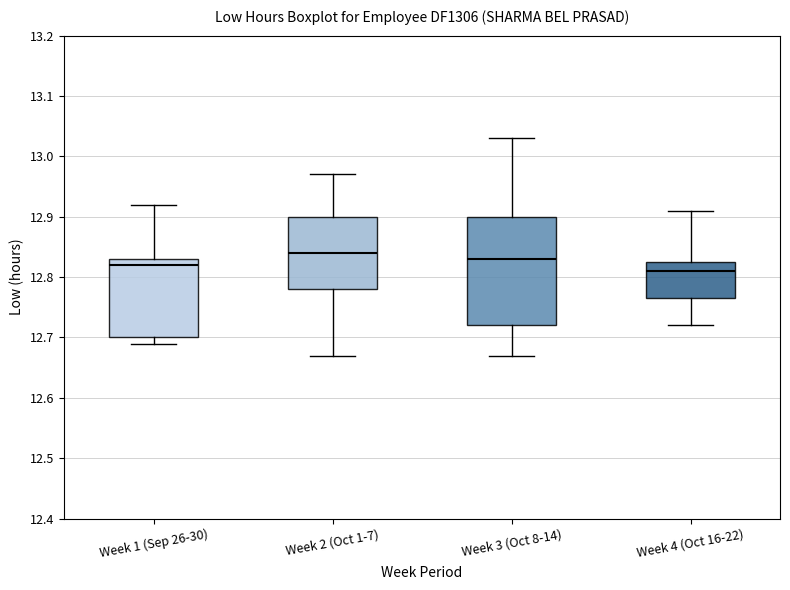

Where is the lower edge of the box for Week 2 (Oct 1-7) on the y-axis? The values are not printed on the chart, so give them approximately, as read against the axis.

12.78